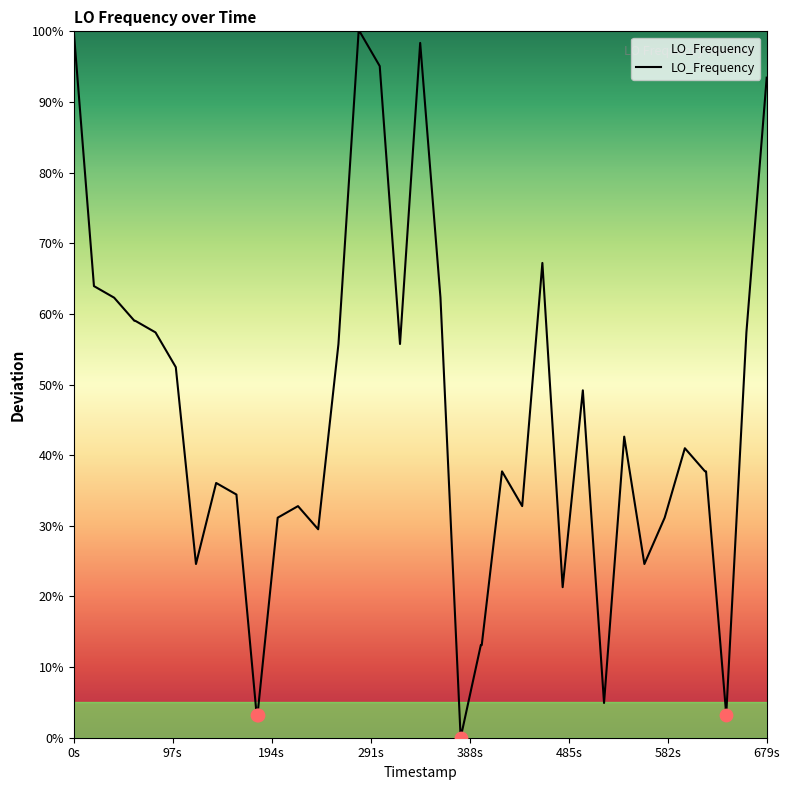

What is the maximum value shown in the chart?

100.0